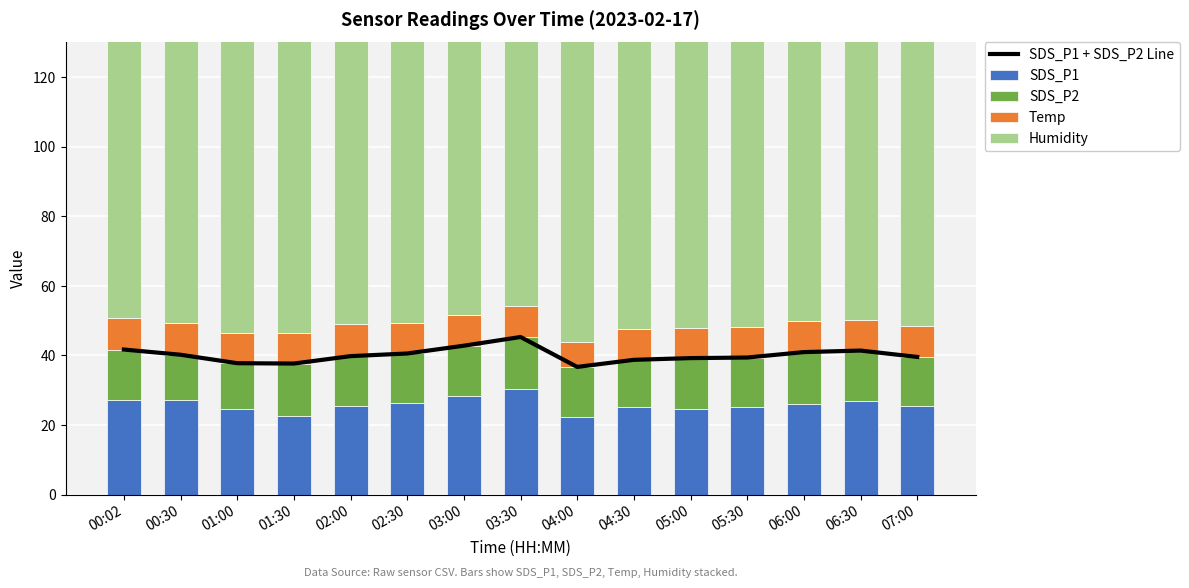

At which category does the chart reach its peak across all series?

00:02